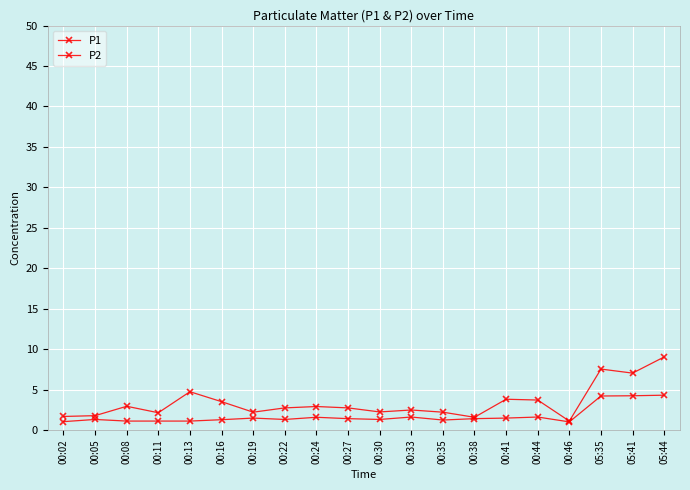

At which category does the chart reach its peak across all series?

05:44